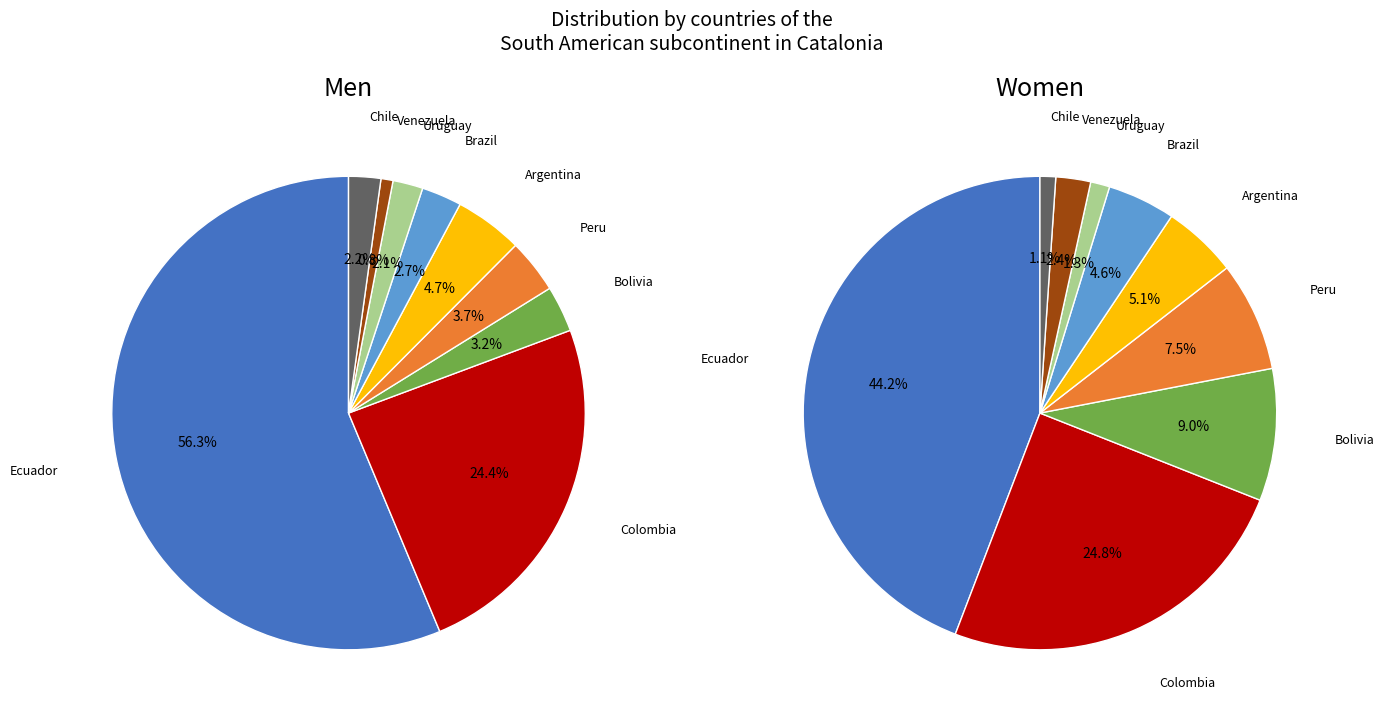

Is it true that Bolivia is 9% of the pie?

True